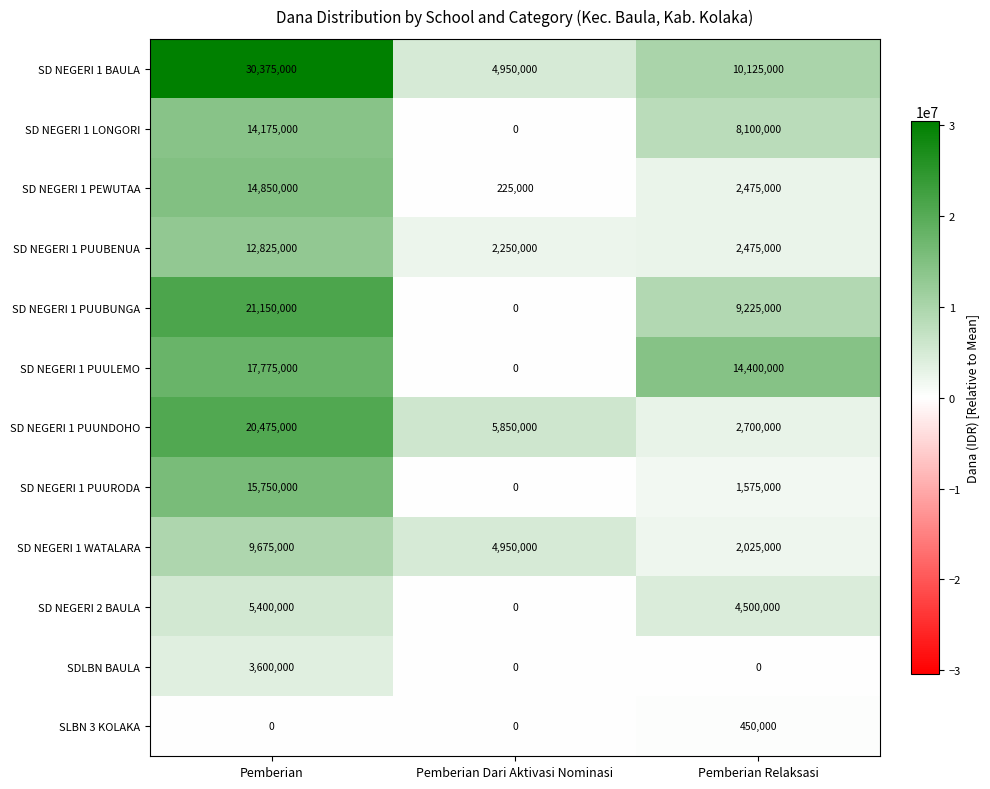

Is it true that SD NEGERI 1 LONGORI equals 3153738 at Pemberian Relaksasi?

False